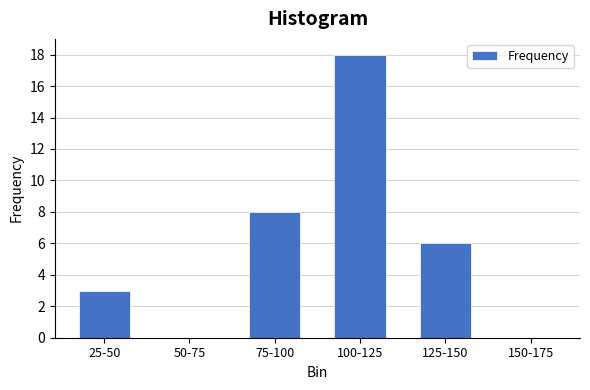

Reading left to right, list all the values displayed in this chart.

25-50=3	50-75=0	75-100=8	100-125=18	125-150=6	150-175=0